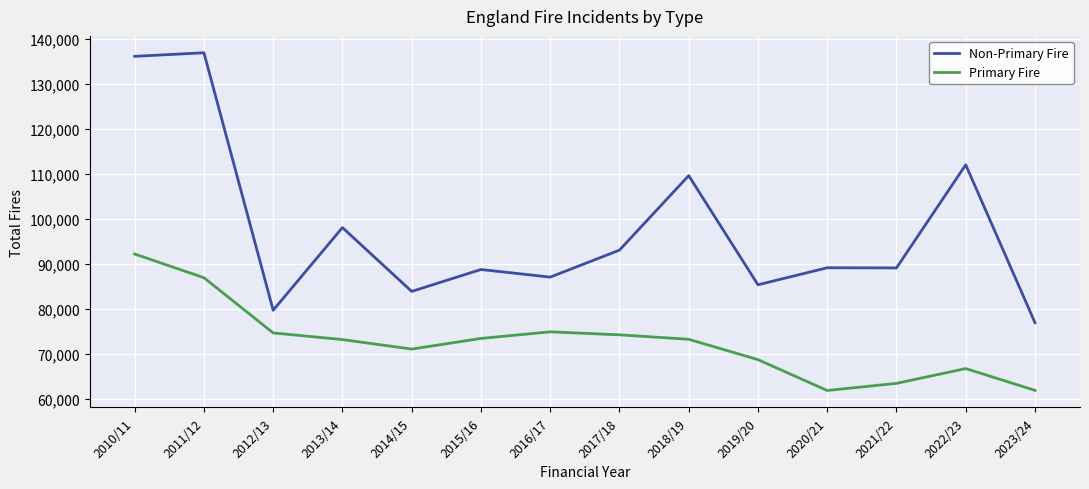

What is the difference between the Non-Primary Fire values at 2011/12 and 2013/14?

38835